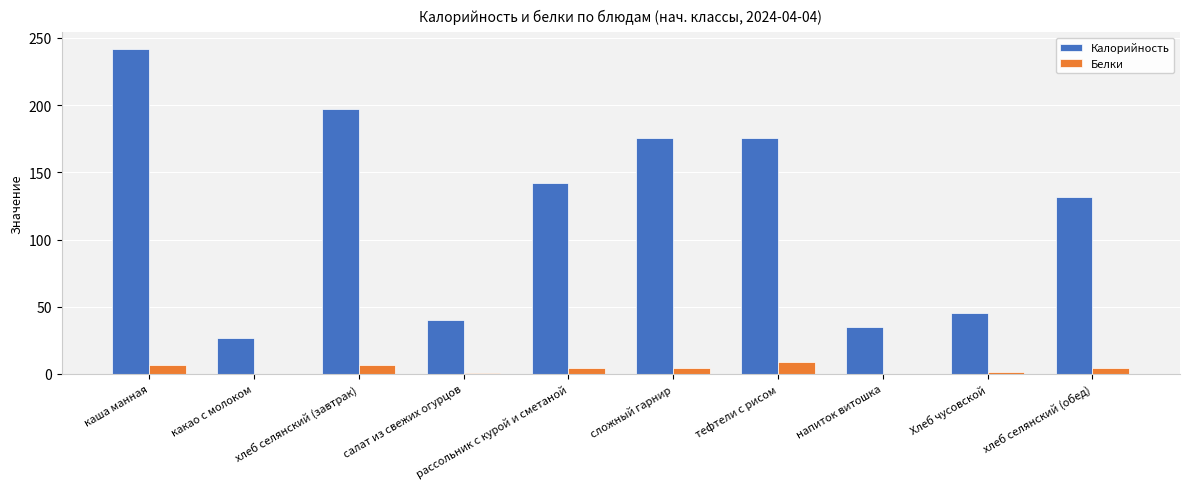

True or false: Калорийность has a value of 40.4 at салат из свежих огурцов.

True